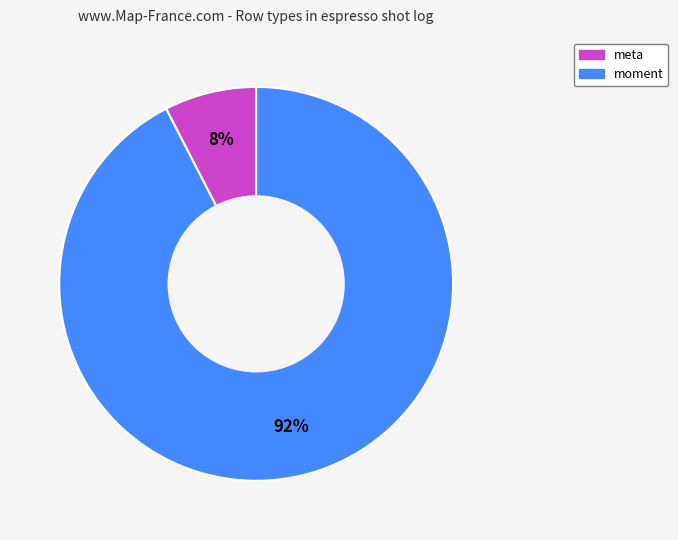

Which has a higher value, moment or meta?

moment